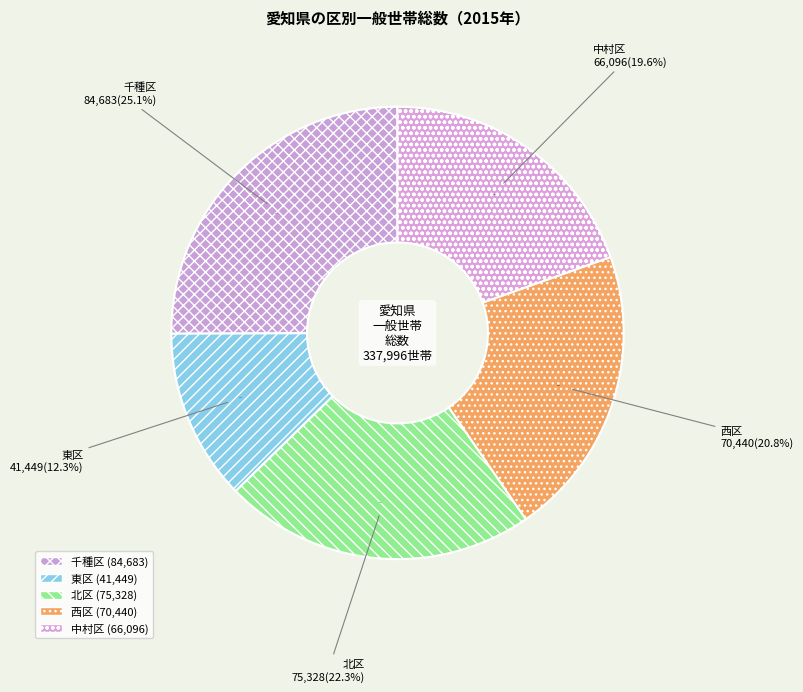

Is there a majority slice in this chart?

No